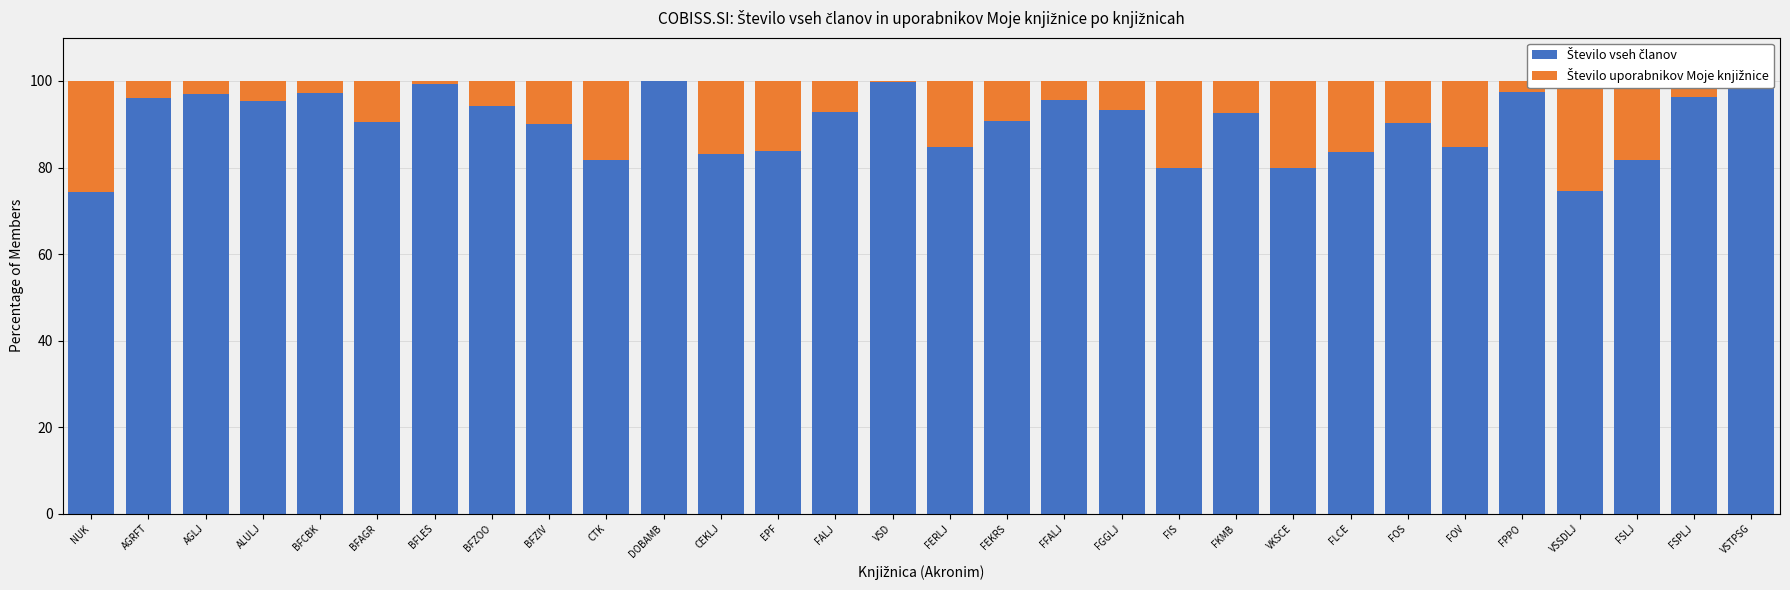

Rank the series by their maximum value, from highest to lowest.

Število vseh članov, Število uporabnikov Moje knjižnice